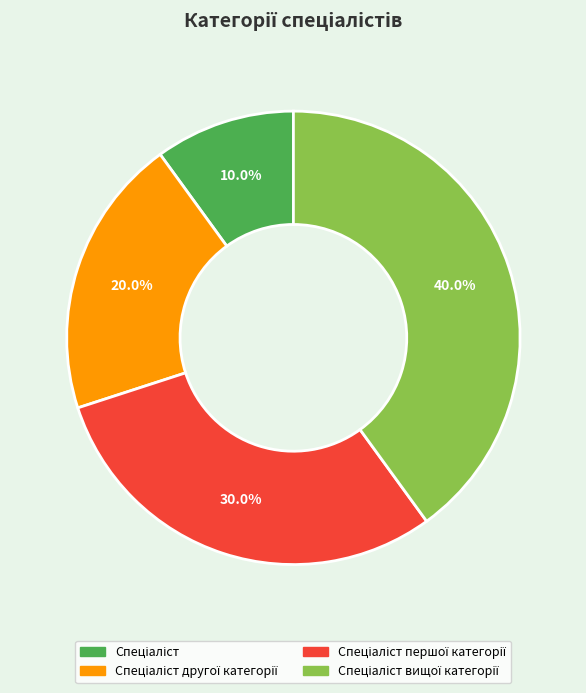

Is there a majority slice in this chart?

No